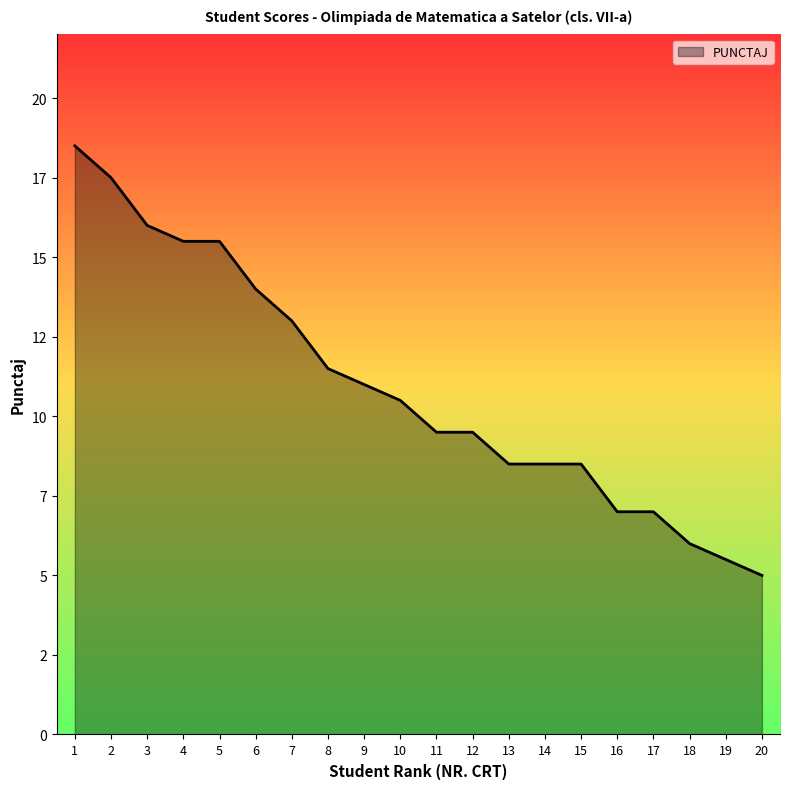

At which label does the data first exceed 10?

1